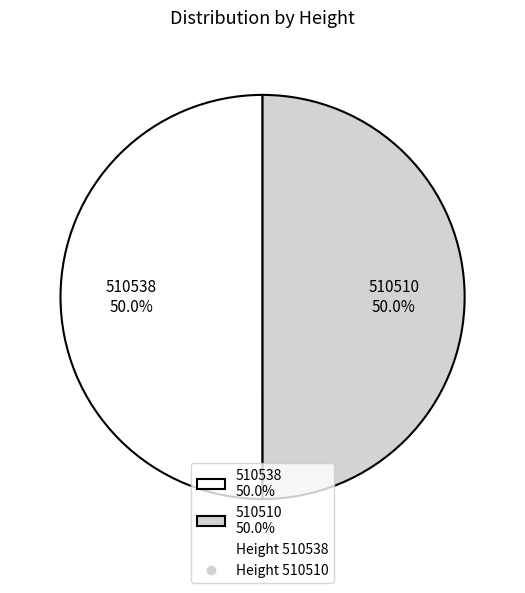

To the nearest percent, what portion does 510538 represent?

50%